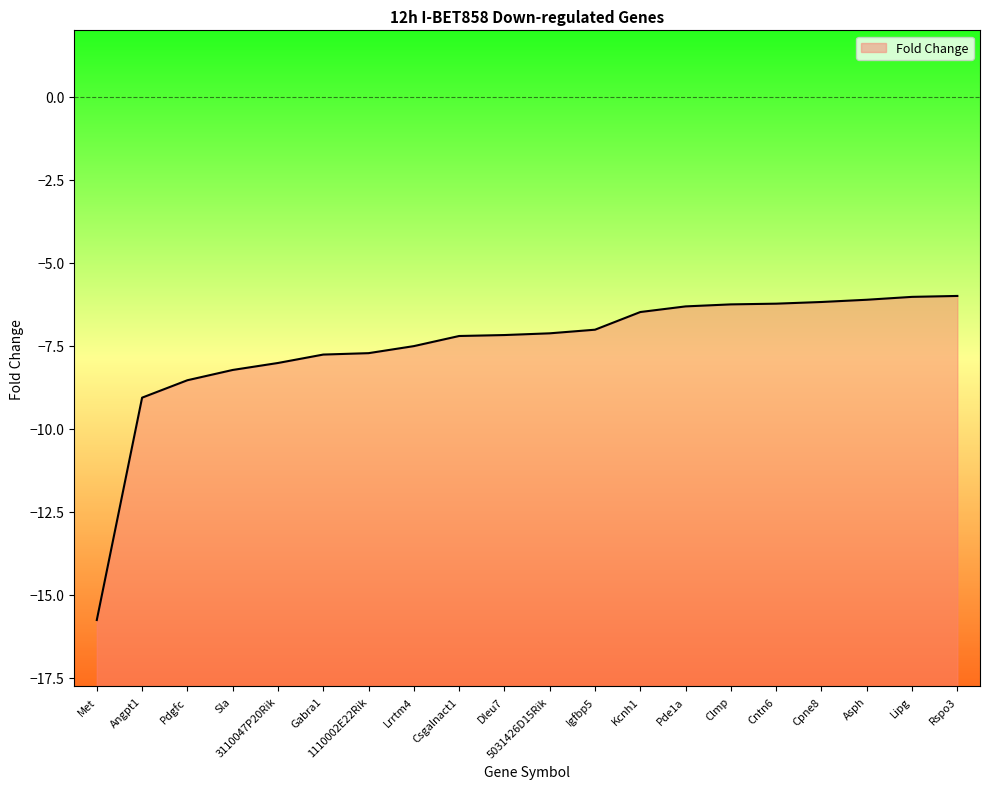

List the labels in order of value, smallest first.

Met, Angpt1, Pdgfc, Sla, 3110047P20Rik, Gabra1, 1110002E22Rik, Lrrtm4, Csgalnact1, Dleu7, 5031426D15Rik, Igfbp5, Kcnh1, Pde1a, Clmp, Cntn6, Cpne8, Asph, Lipg, Rspo3